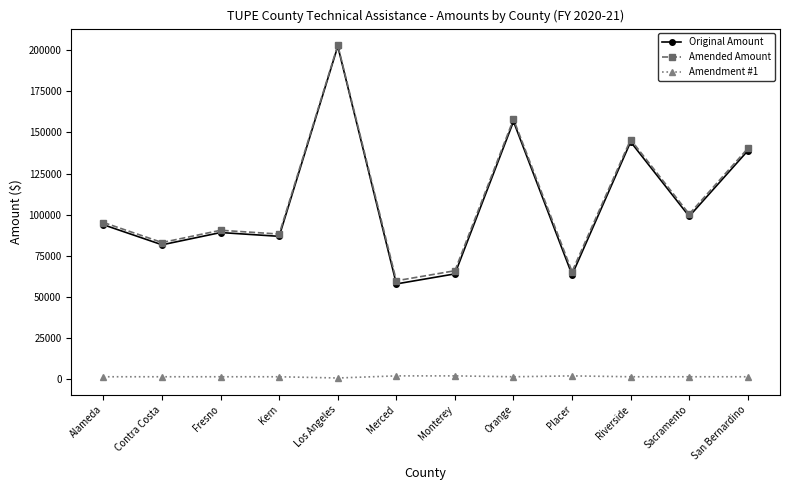

What is the label of the 7th point from the left?

Monterey